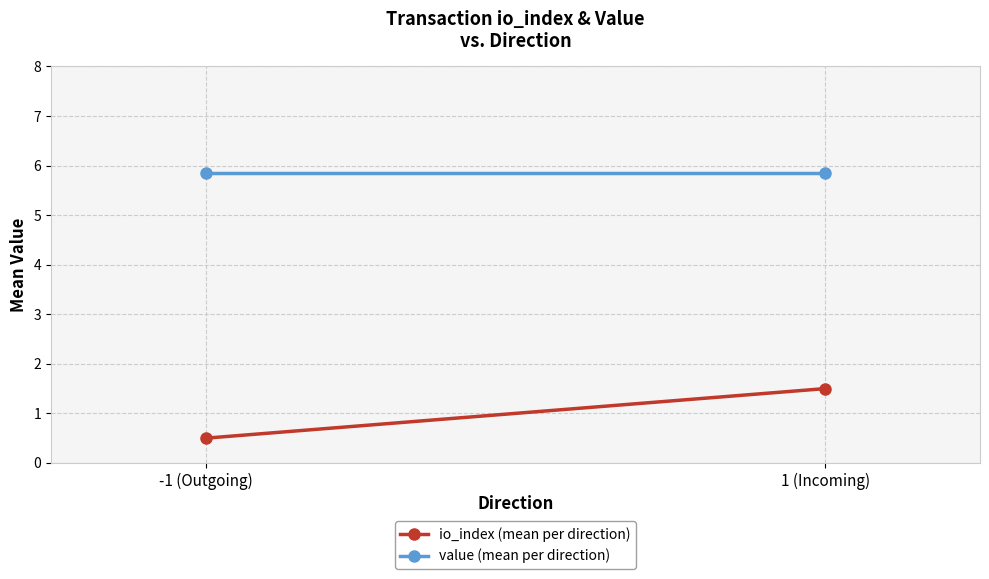

What is the label of the 1st point from the right?

1 (Incoming)